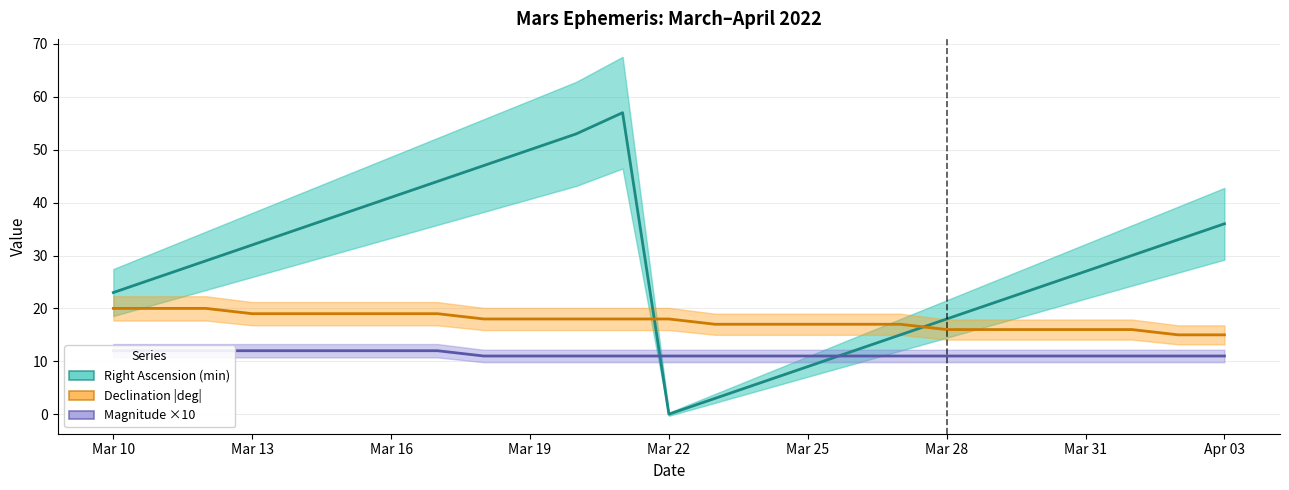

What is the value of the Right Ascension (min) point at the 21st from the left?

24